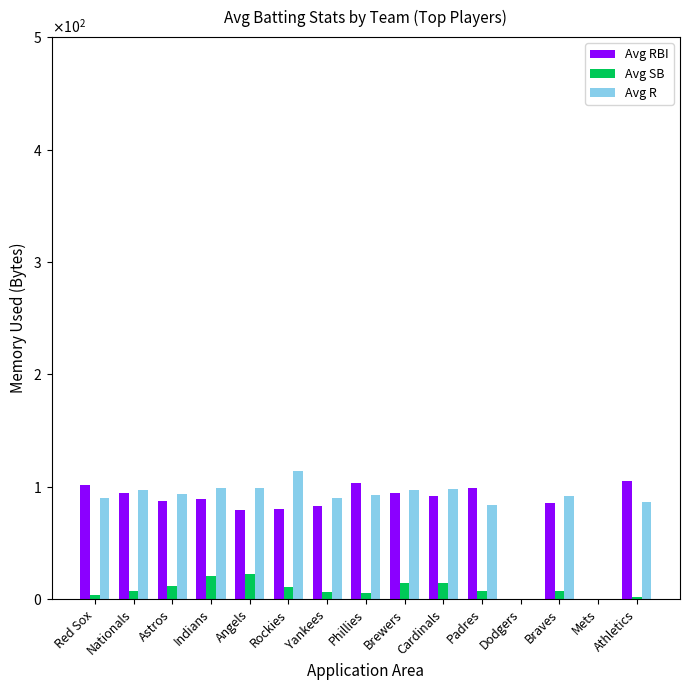

Does the chart contain stacked bars?

No